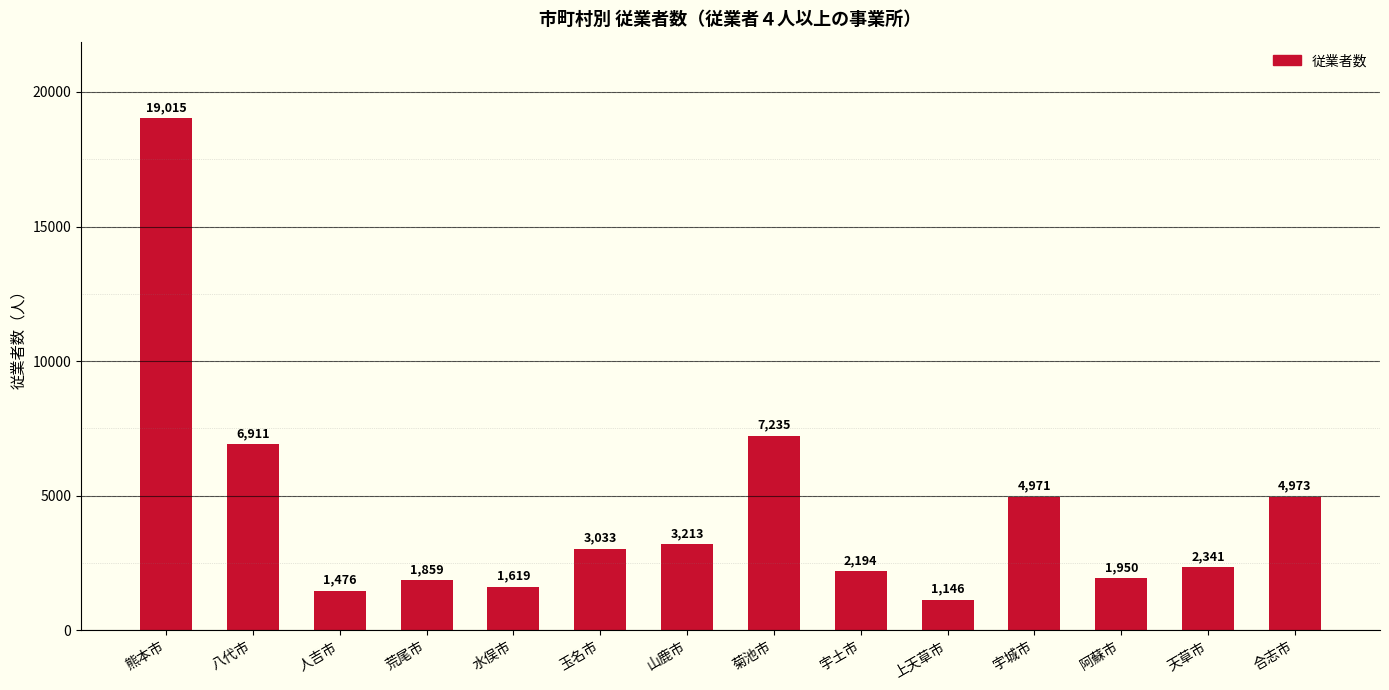

What is the change in value from 山鹿市 to 菊池市?

+4022